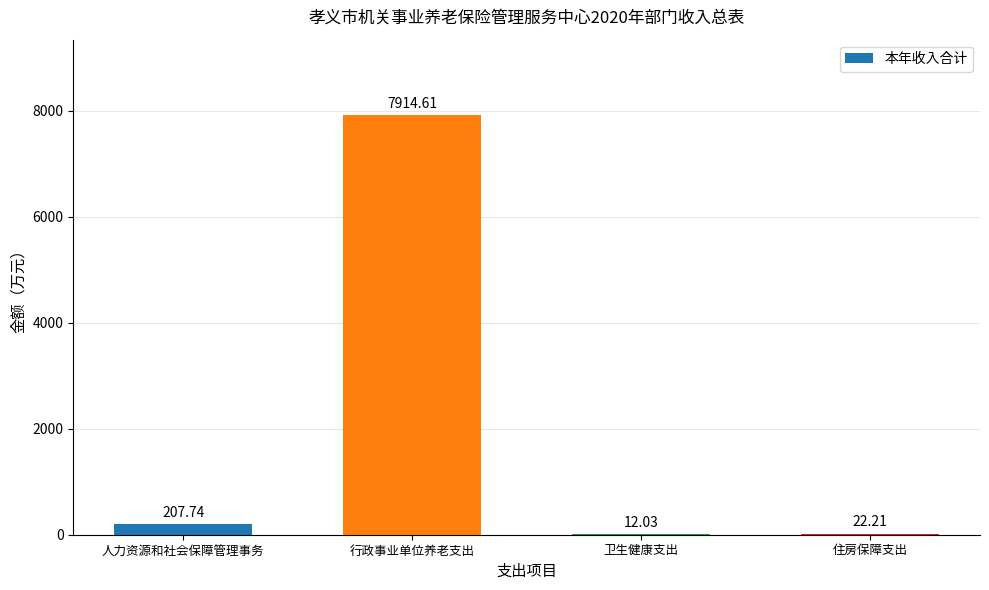

The chart shows a value of 22.2 at 住房保障支出. True or false?

True